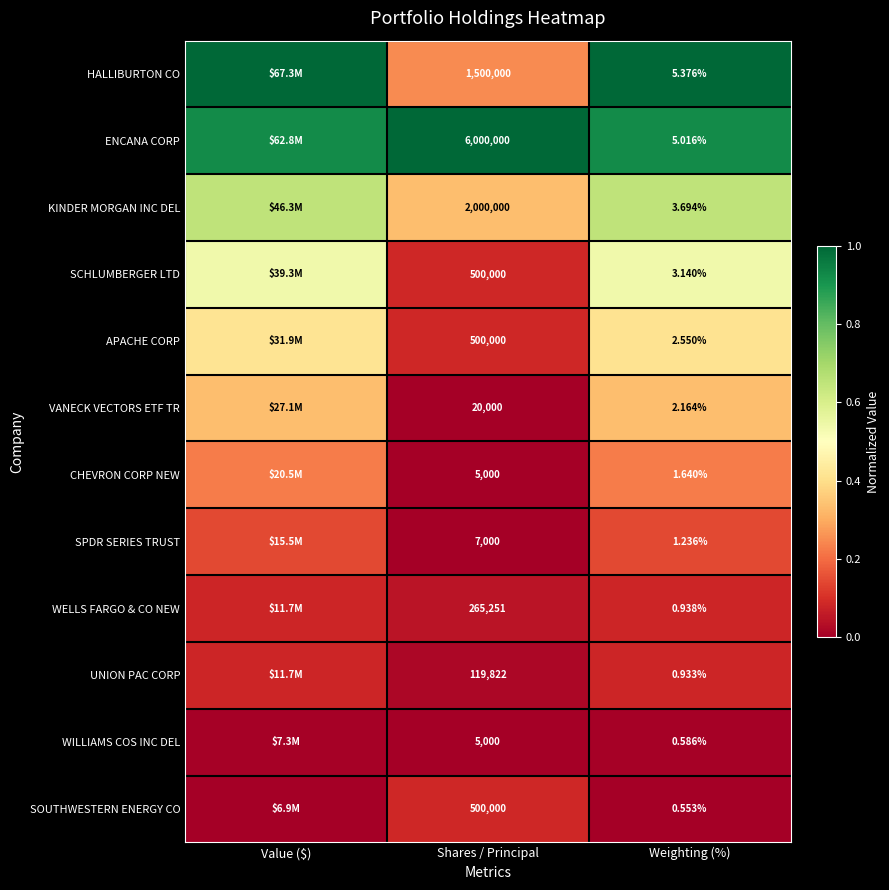

The value of CHEVRON CORP NEW at Weighting (%) is 0.4. True or false?

False